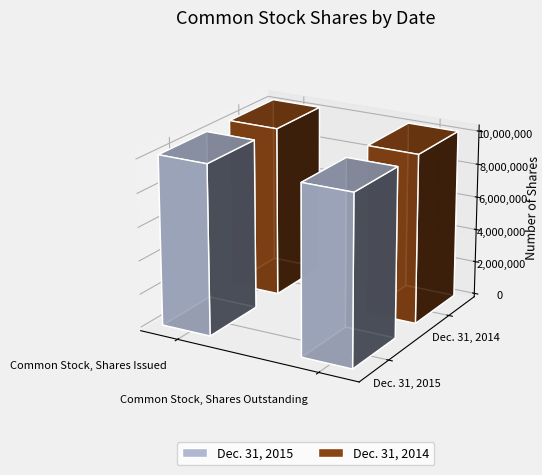

Count the Dec. 31, 2015 values in the range 10091822 to 10153633.

2